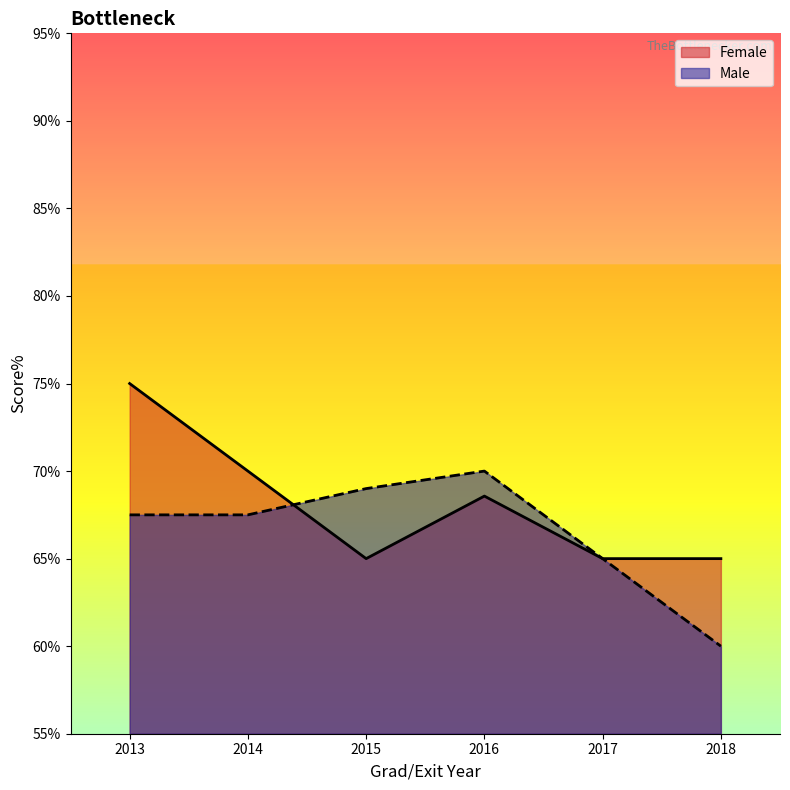

The value of Female at 2018 is 65.0. True or false?

True